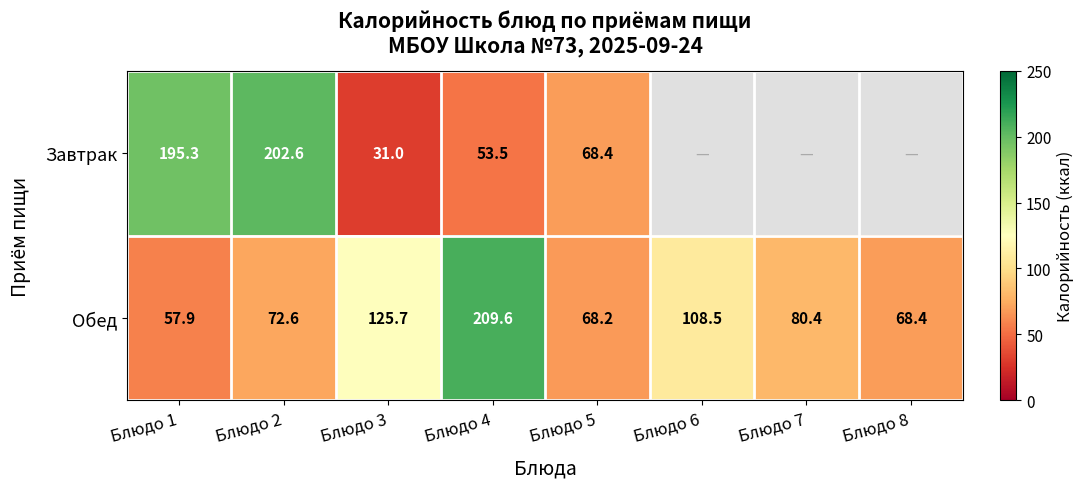

Is the value of Завтрак at Блюдо 3 greater than the value of Обед at Блюдо 2?

No